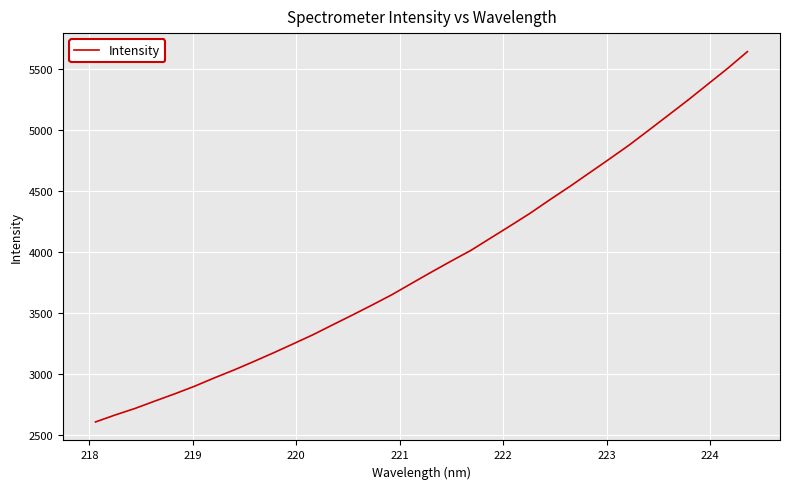

What is the greatest value displayed?

5646.8